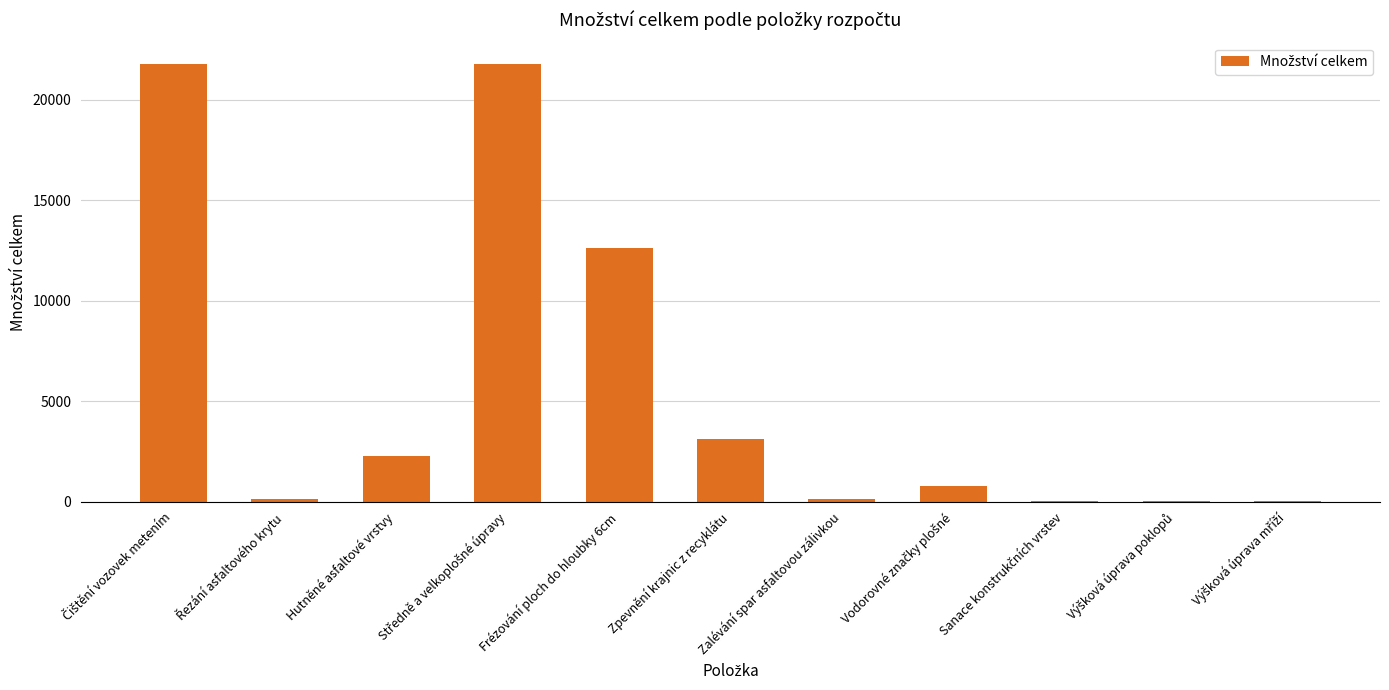

What is the maximum value shown in the chart?

21749.0